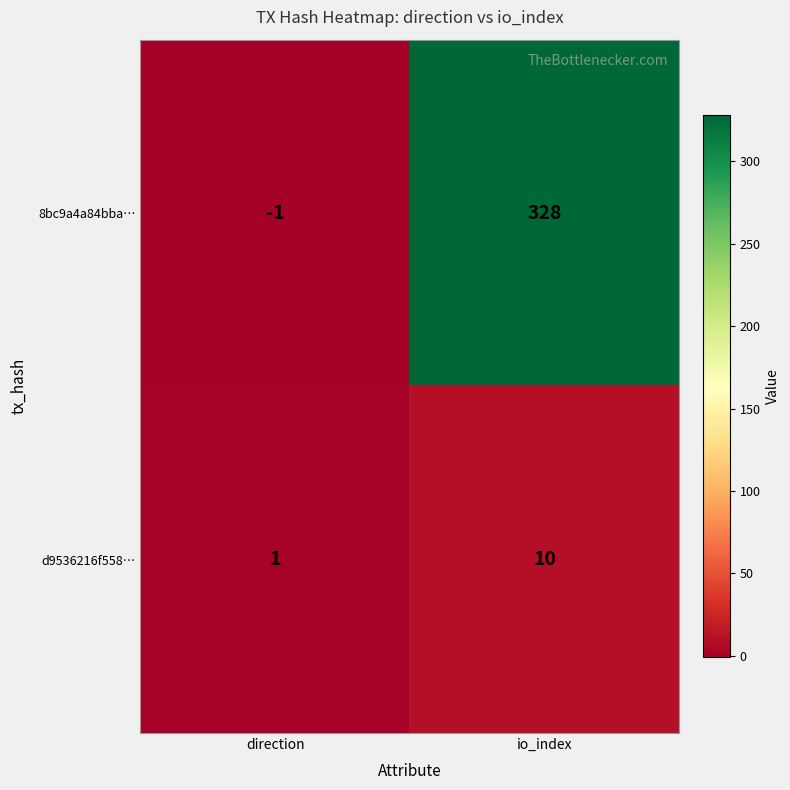

Which series has the largest range (max minus min)?

8bc9a4a84bba…